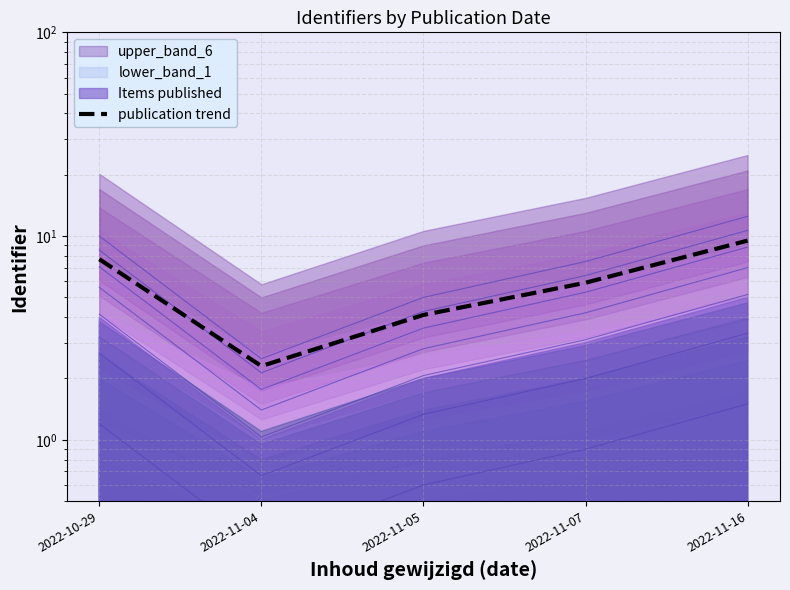

Reading left to right, list all the values displayed in this chart.

2022-10-29=7.7	2022-11-04=2.3	2022-11-05=4.1	2022-11-07=5.9	2022-11-16=9.5